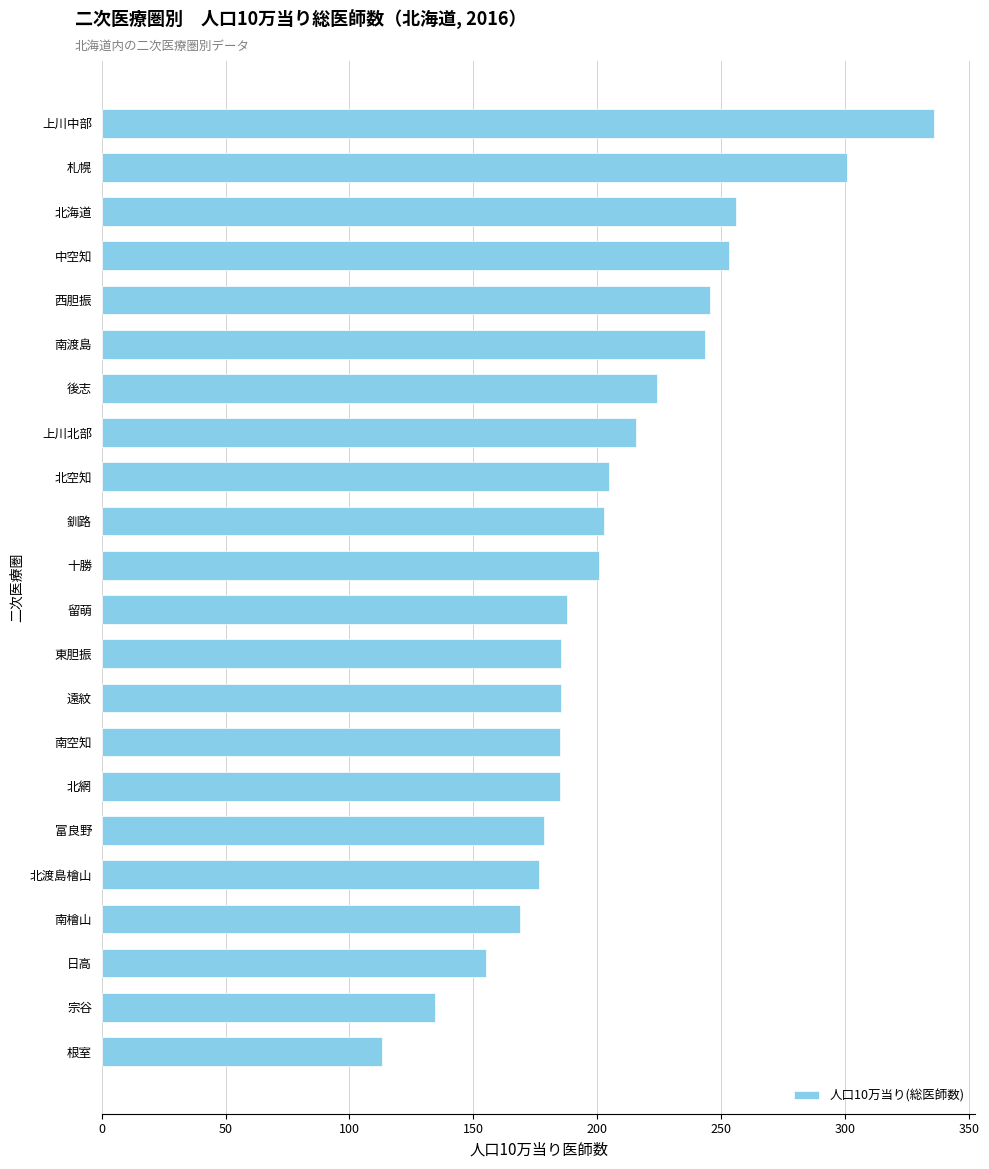

How many bars are there in total?

22